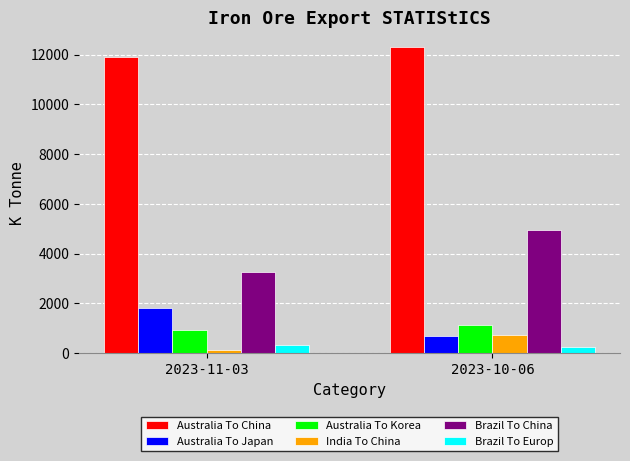

At 2023-11-03, list the series in order from largest to smallest.

Australia To China, Brazil To China, Australia To Japan, Australia To Korea, Brazil To Europ, India To China